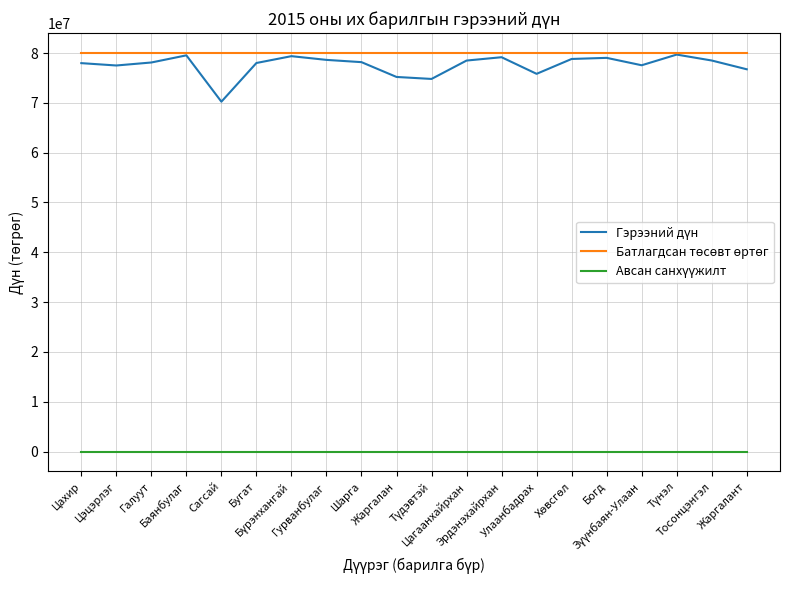

What is the greatest value displayed?

79990000